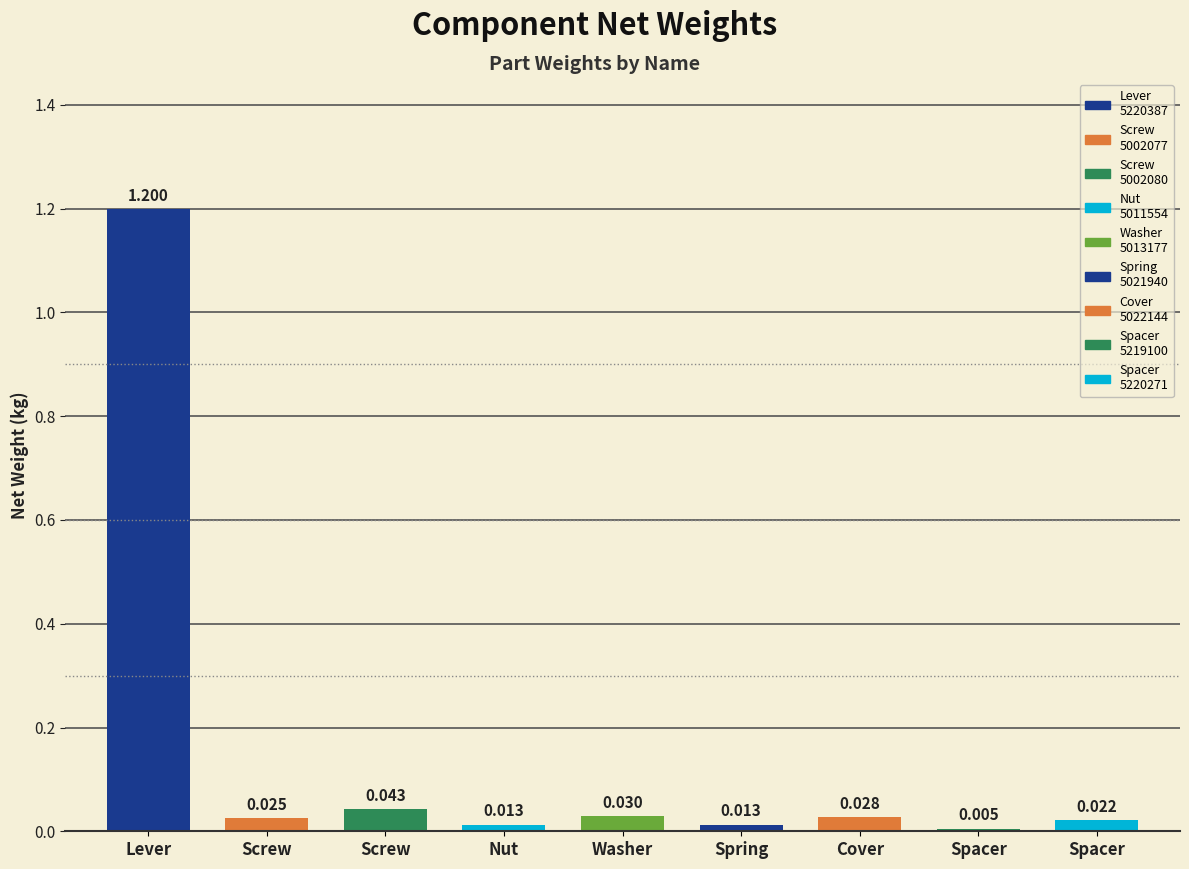

Between Nut and Spacer, which is larger?

Spacer